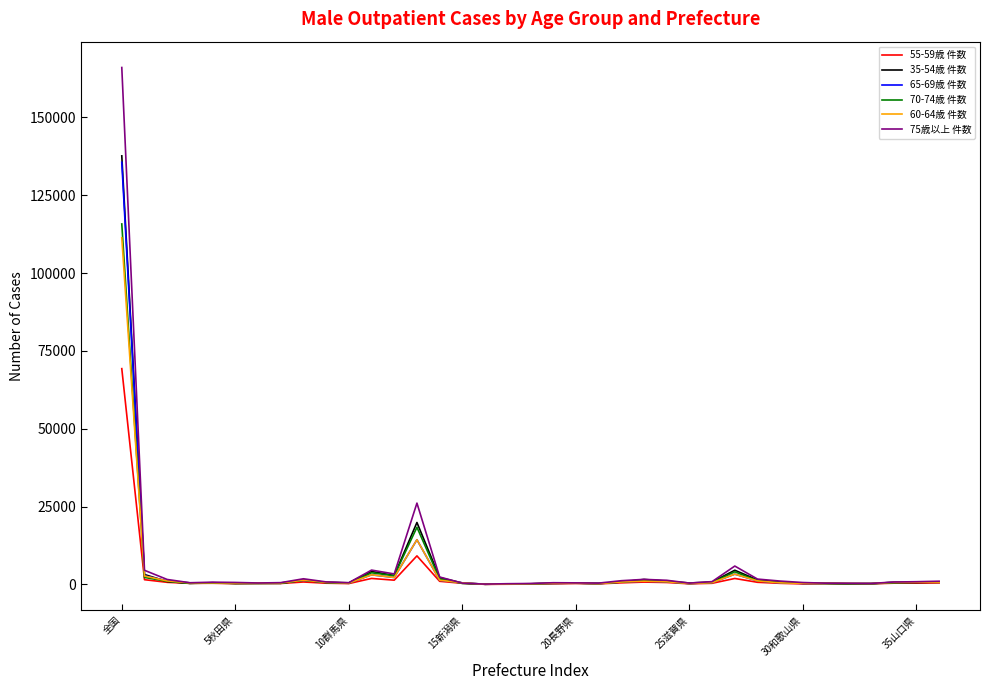

What are all the series names shown in the legend?

55-59歳 件数, 35-54歳 件数, 65-69歳 件数, 70-74歳 件数, 60-64歳 件数, 75歳以上 件数